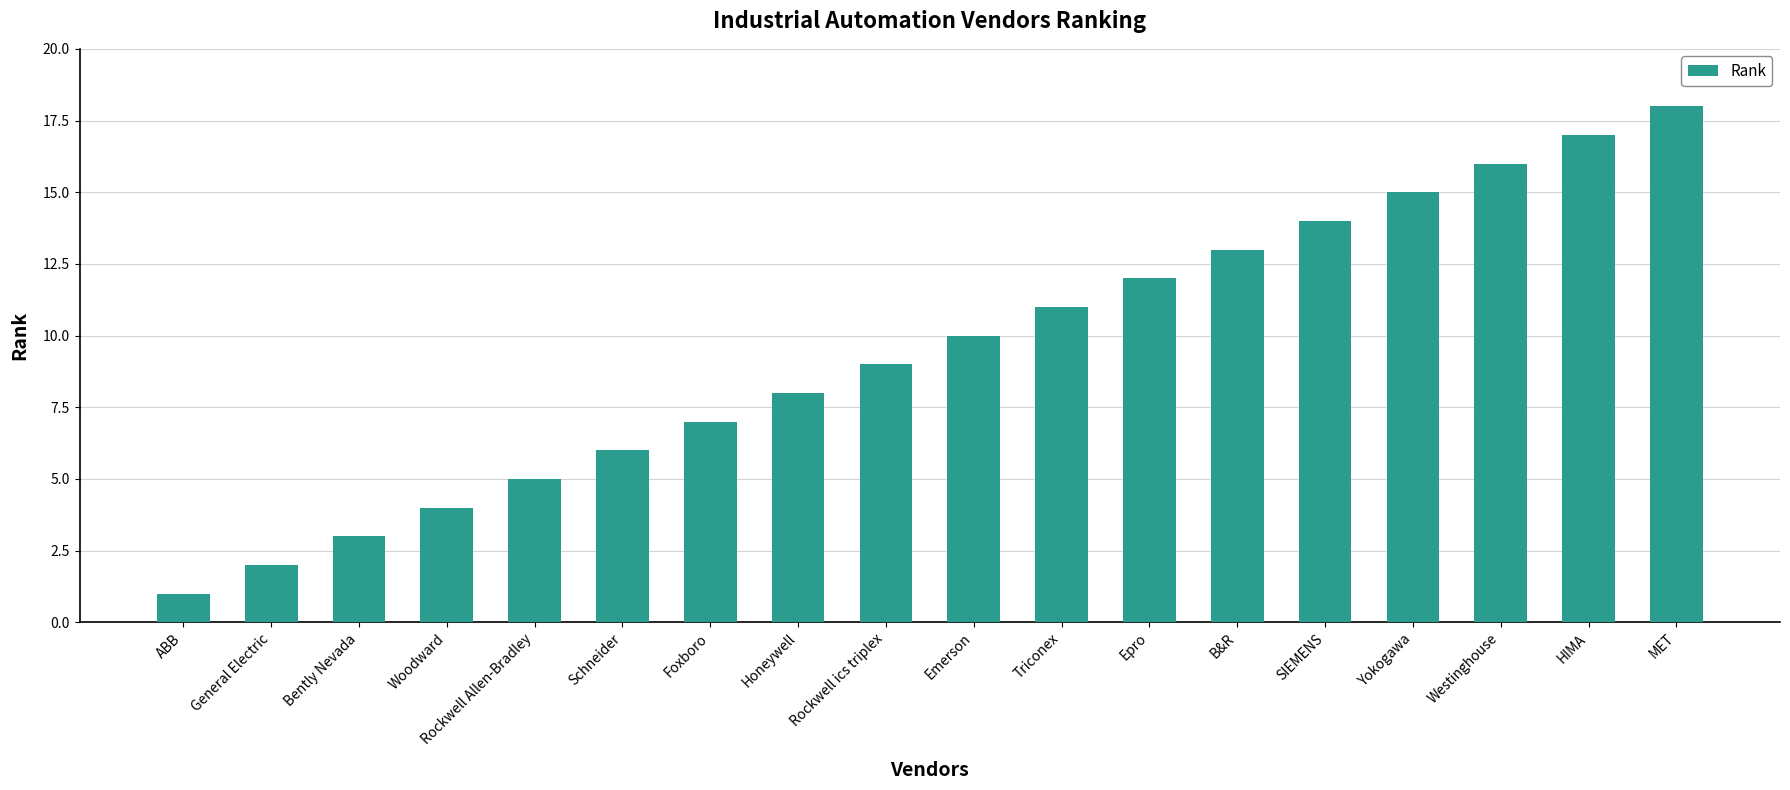

Approximately how many times larger is the value at Emerson compared to Foxboro?

1.4